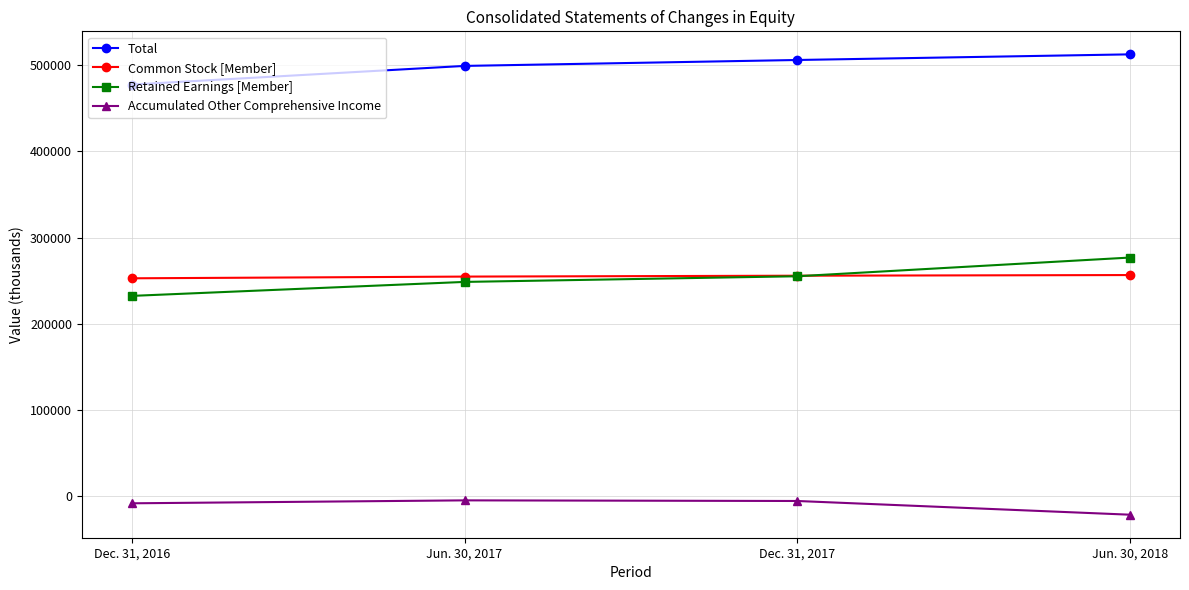

What is the smallest value displayed?

-21123